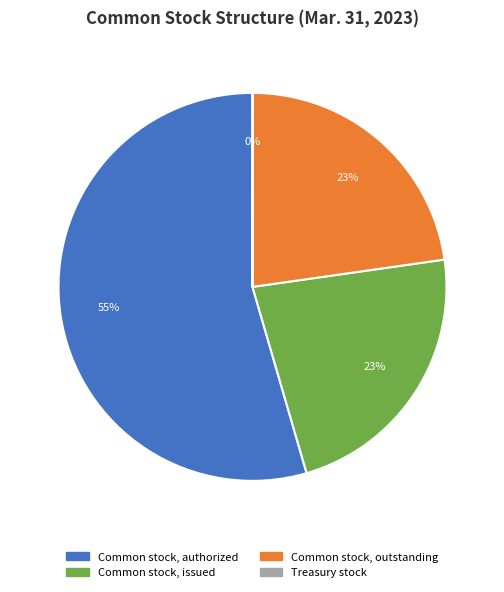

Combined, do Common stock, issued and Common stock, outstanding account for over 50%?

No